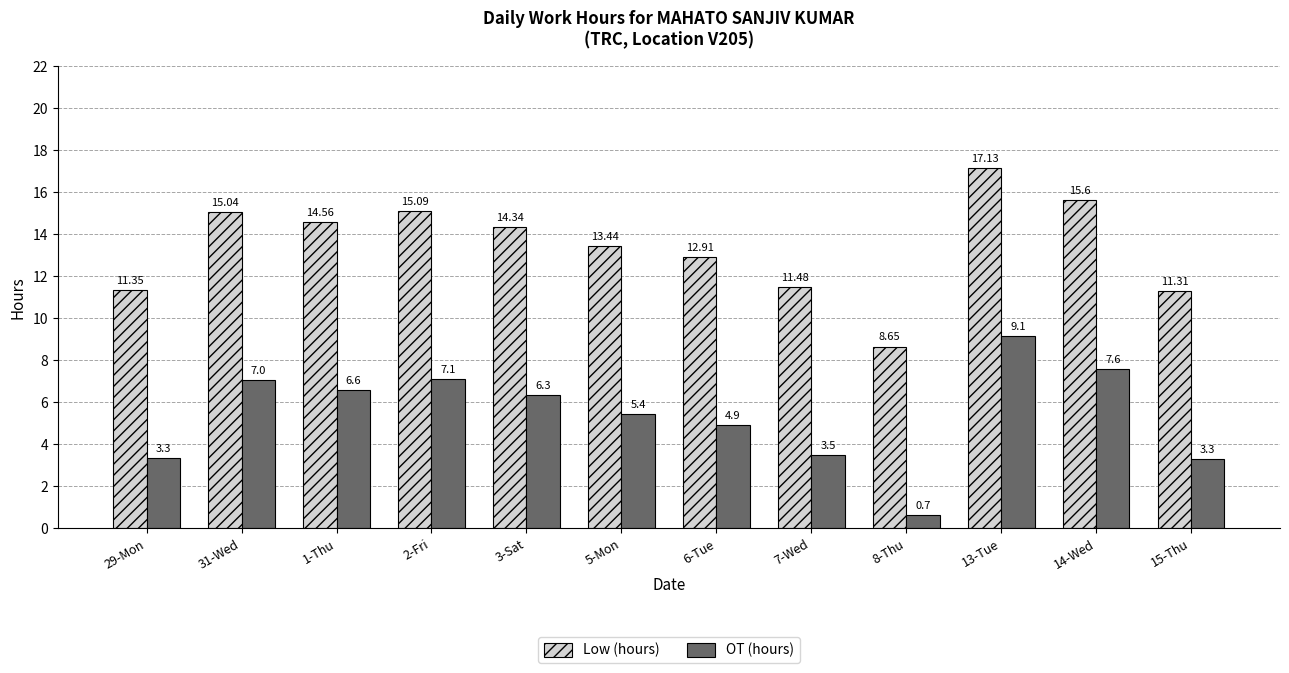

Rank the series at 13-Tue from lowest to highest value.

OT (hours), Low (hours)